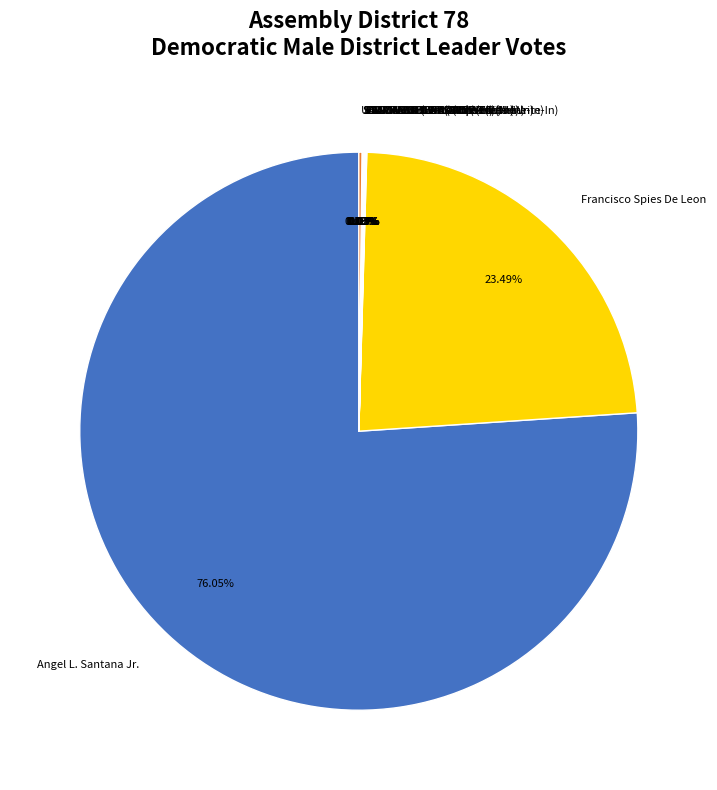

Does Angel L. Santana Jr. represent more than half of the total?

Yes